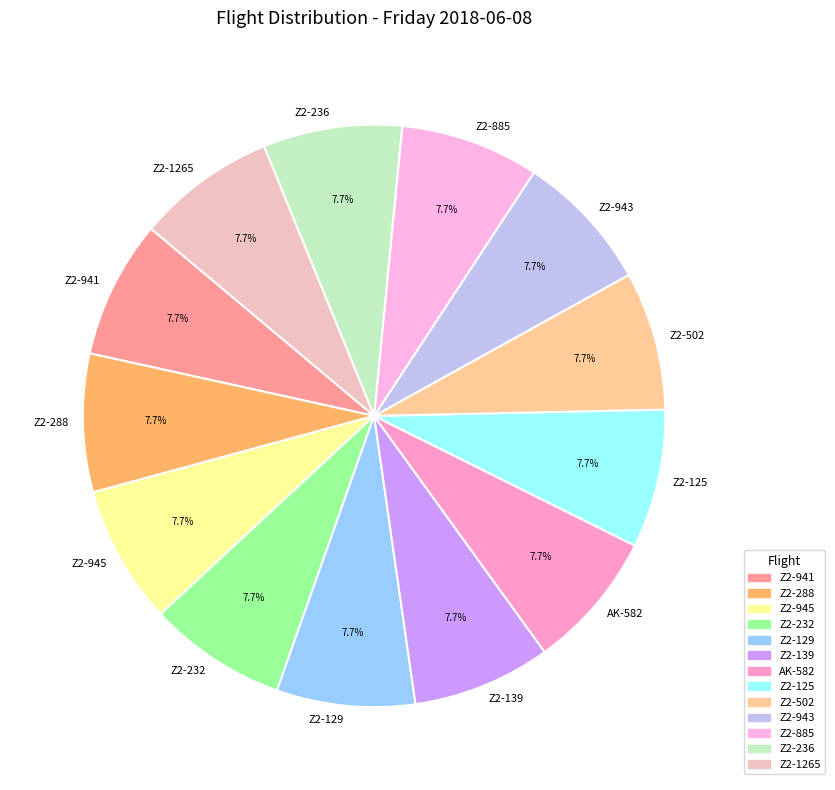

What percentage is the Z2-502 slice, to the nearest percent?

8%